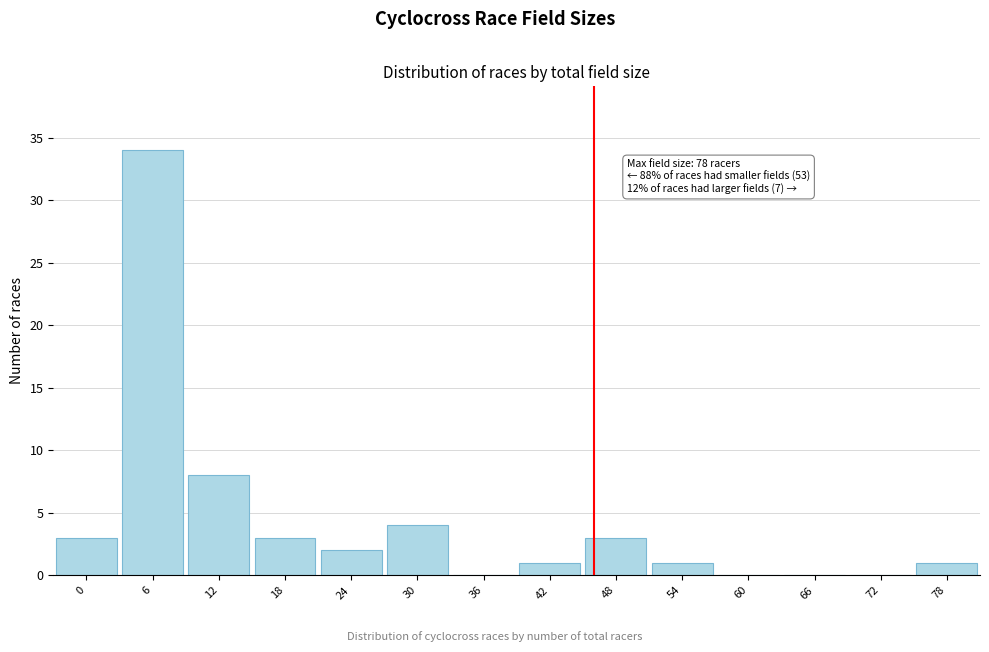

Reading right to left, extract all data points from this chart.

78=1	72=0	66=0	60=0	54=1	48=3	42=1	36=0	30=4	24=2	18=3	12=8	6=34	0=3